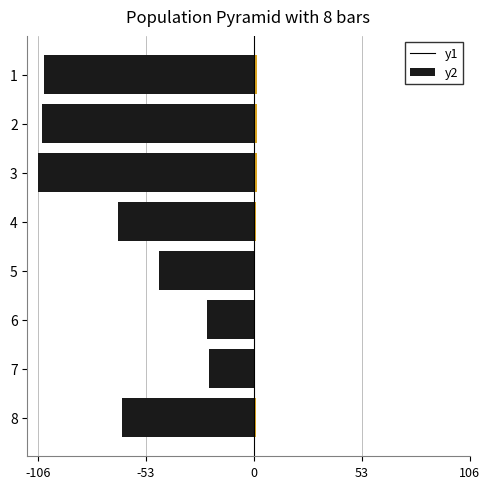

What is the smallest value displayed?

-105.8